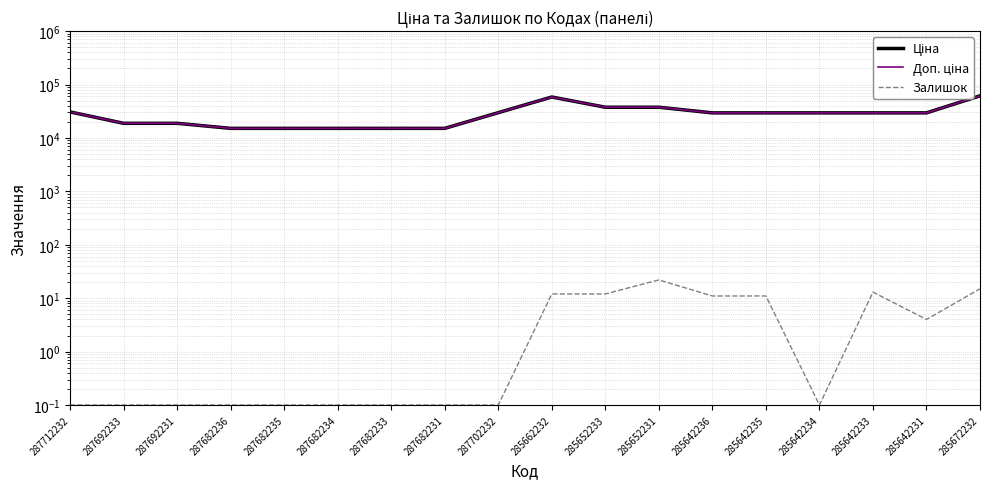

What value does the Залишок series have at 287712232?

0.1